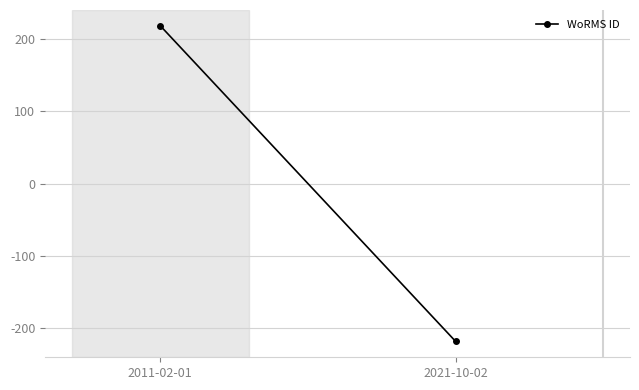

Where is the data nearest to the value 0?

2011-02-01